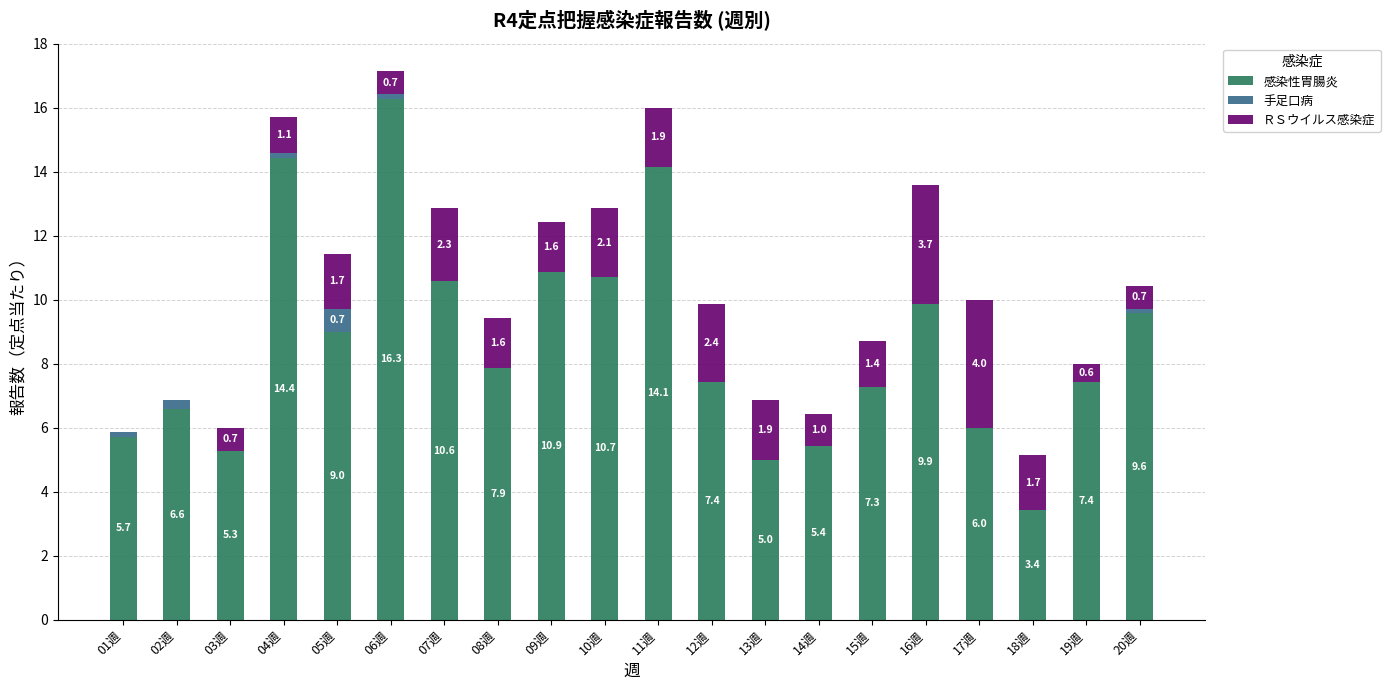

At which label does 感染性胃腸炎 reach its peak?

06週